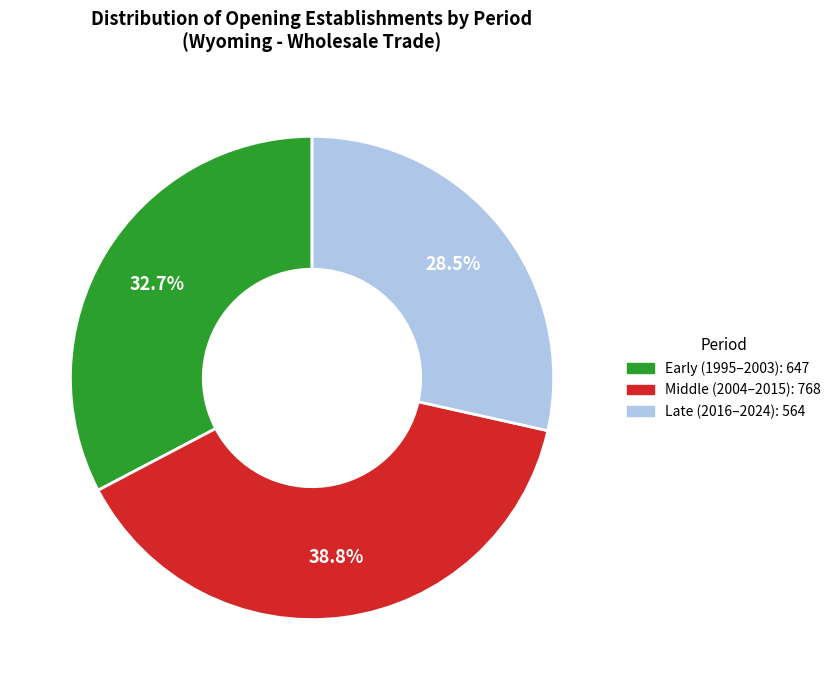

Is there any slice that represents more than half of the pie?

No